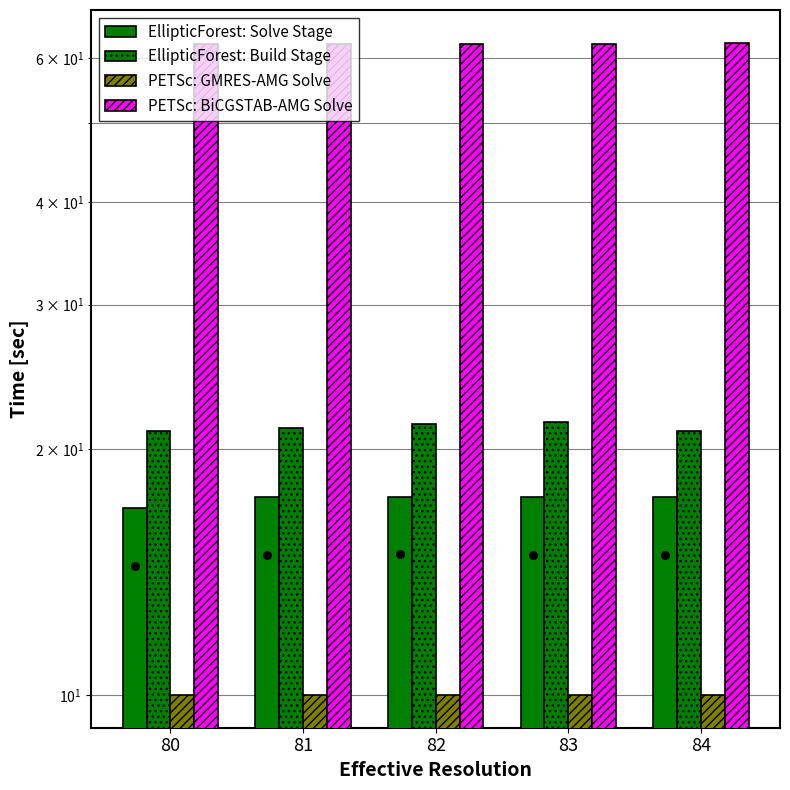

What is the total value across all series at 80?

110.5